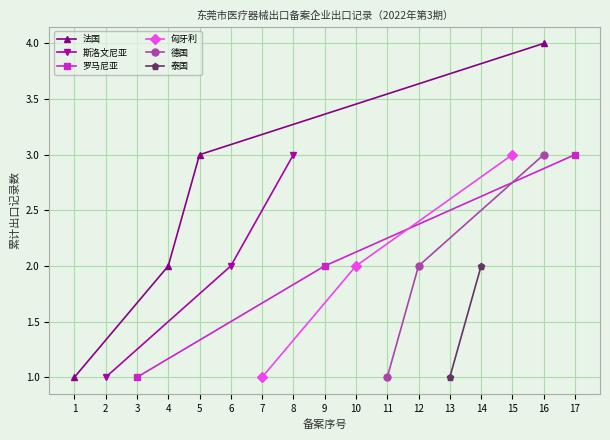

The value of 罗马尼亚 at 3 is 2. True or false?

False